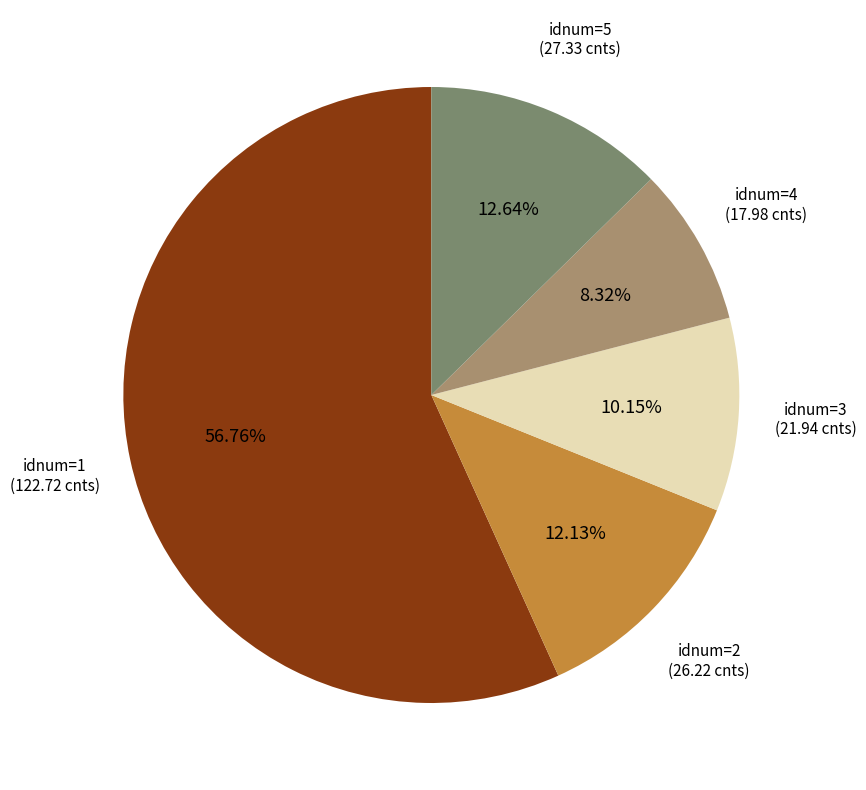

Which category has the smallest portion of the pie?

idnum=4